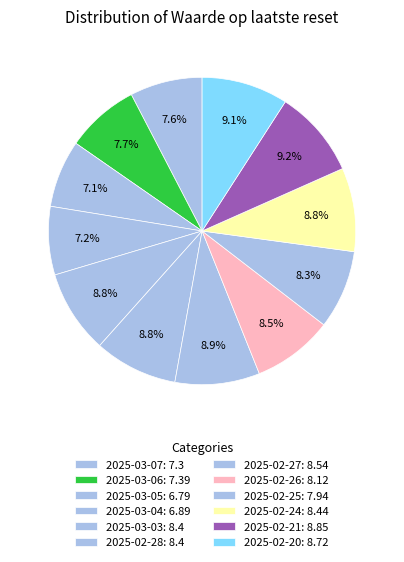

Count the number of slices in the pie.

12